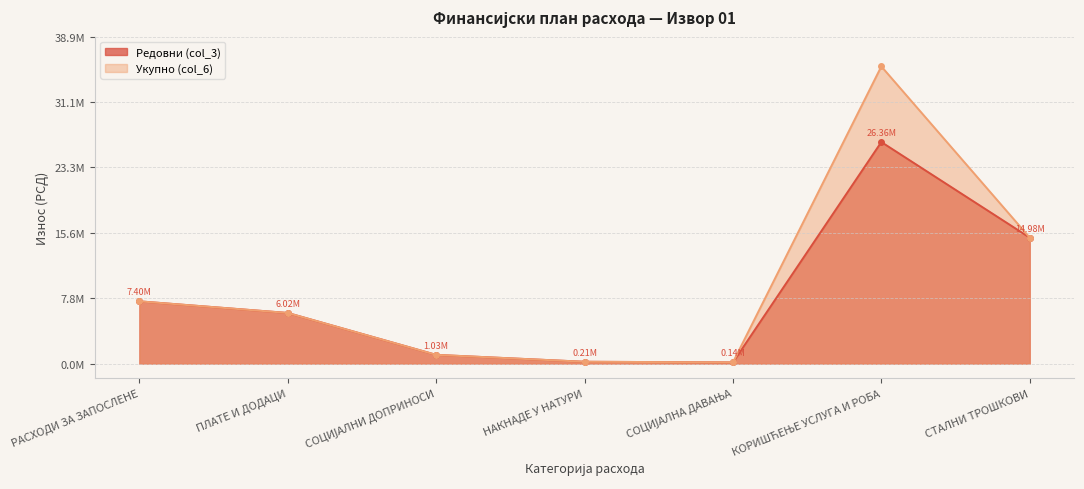

Reading left to right, transcribe all the data shown in this chart.

Редовни (col_3): 7404100	6020000	1034000	212100	138000	26356500	14982000
Укупно (col_6): 7404100	6020000	1034000	212100	138000	35356500	14982000